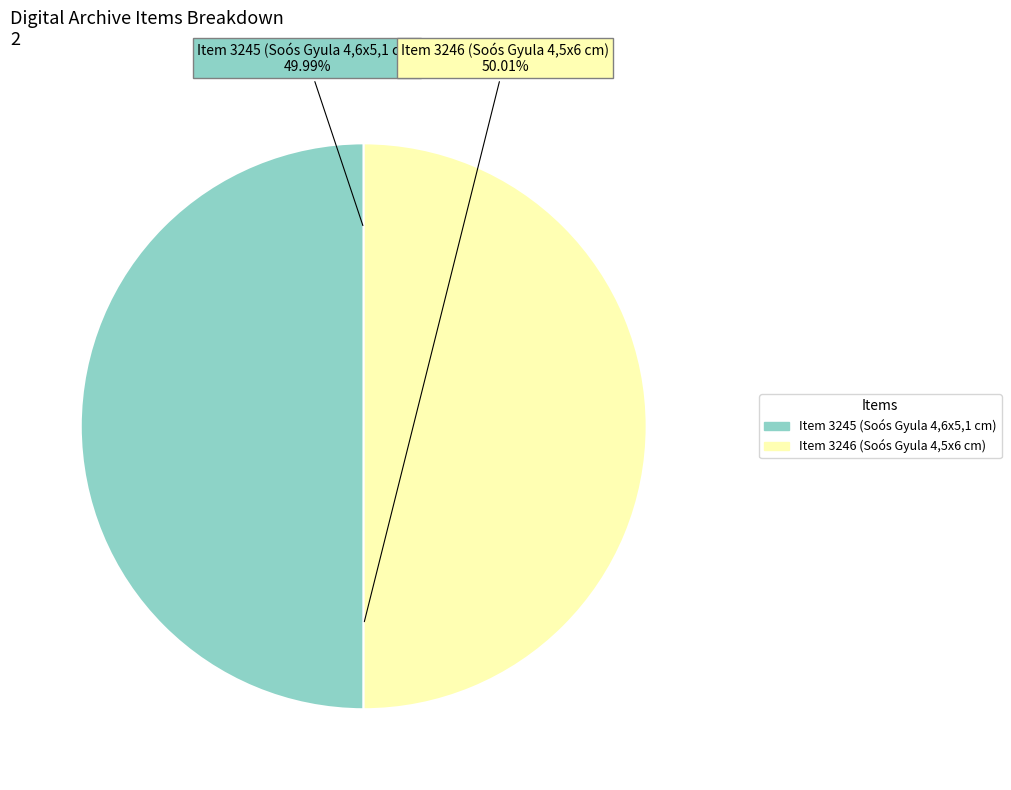

Is it true that Item 3245 (Soós Gyula 4,6x5,1 cm) is 43% of the pie?

False